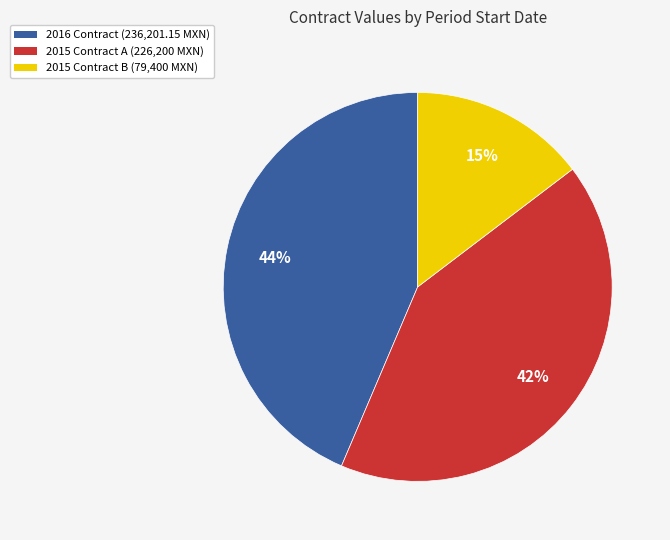

To the nearest percent, what is the difference between the largest and smallest slice percentages?

29%